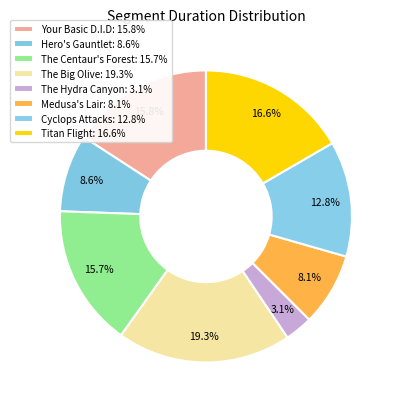

Does Titan Flight account for over 50% of the chart?

No